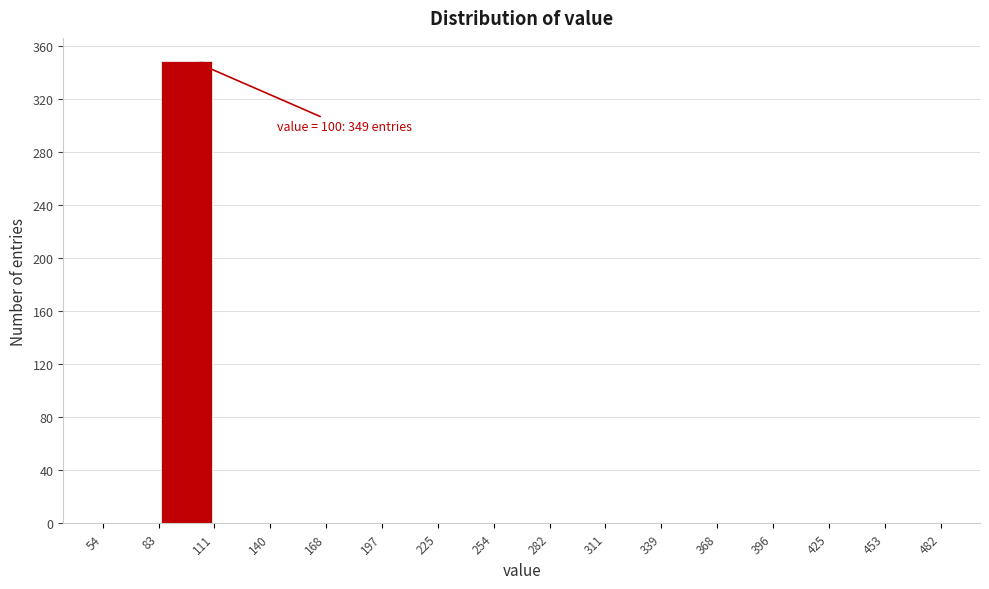

Over which range of the x-axis is the bar tallest?

83 to 111